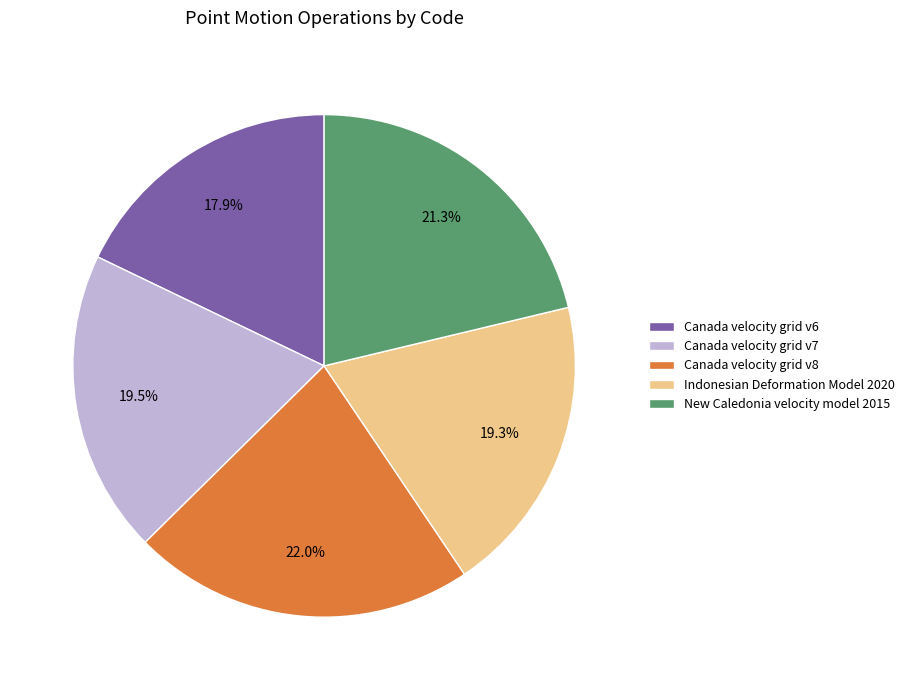

How many slices are in this pie chart?

5